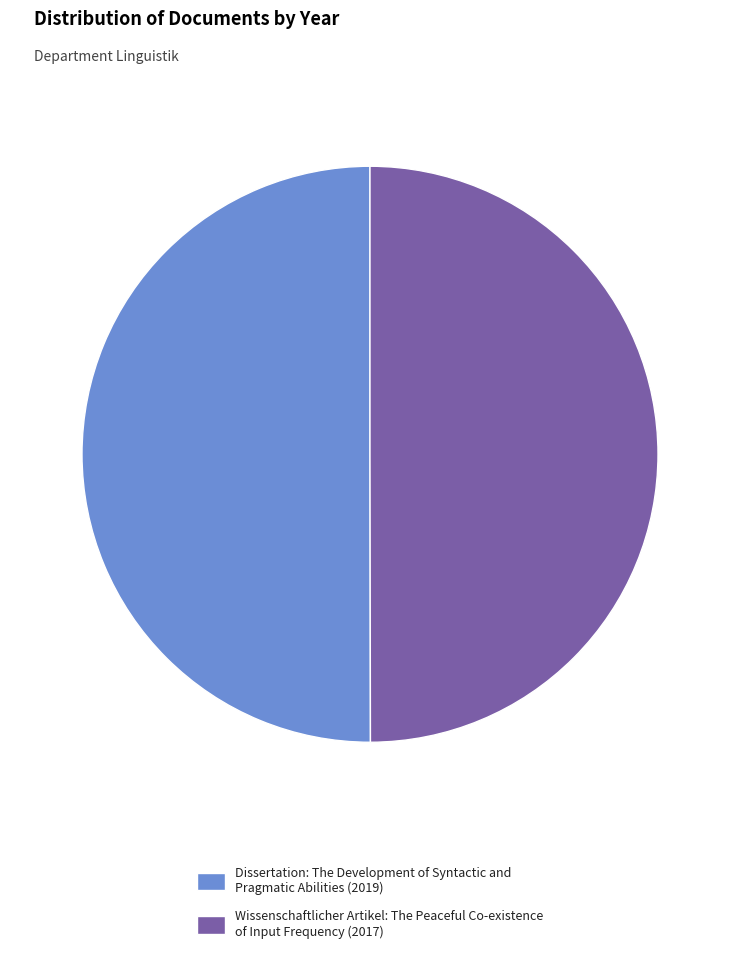

What is the ratio of the value at Dissertation: The Development of Syntactic and Pragmatic Abilities (2019) to the value at Wissenschaftlicher Artikel: The Peaceful Co-existence of Input Frequency (2017)?

1.0